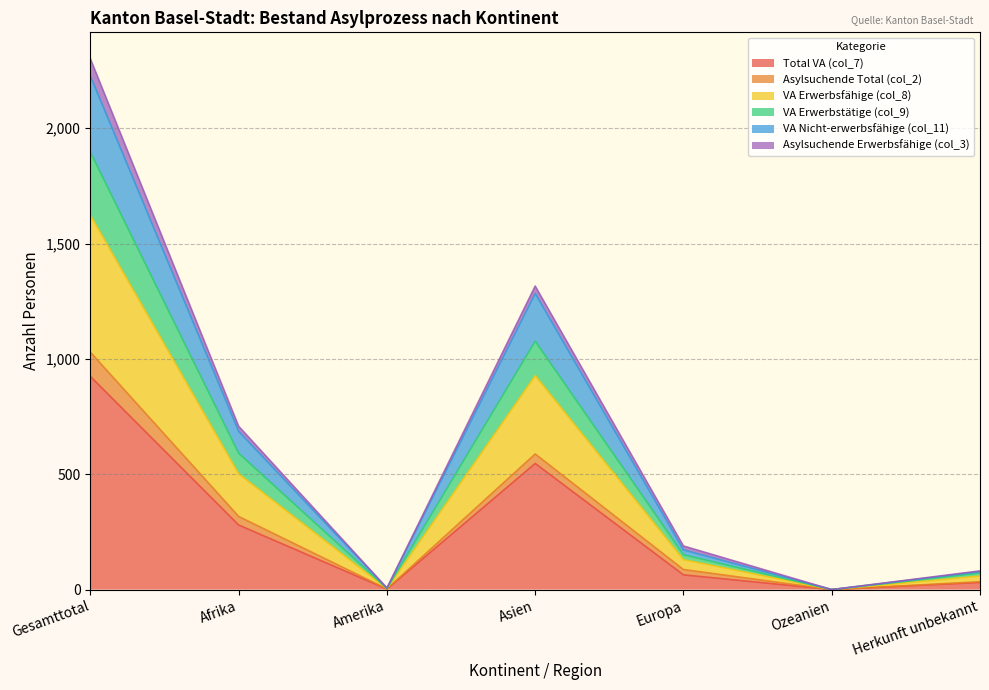

Which category has the highest value in the VA Erwerbsfähige (col_8) series?

Gesamttotal